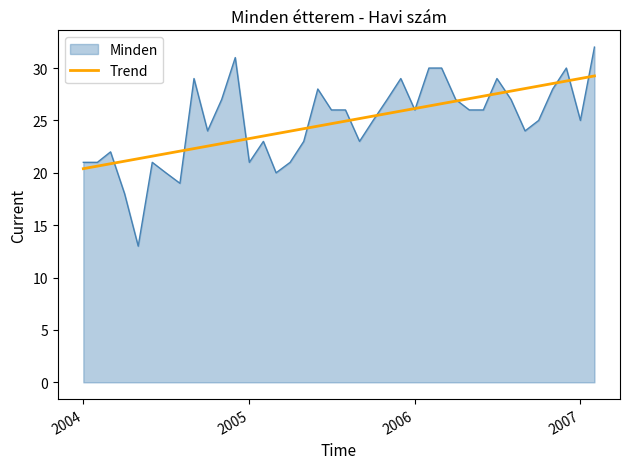

How many categories are shown in the chart?

38